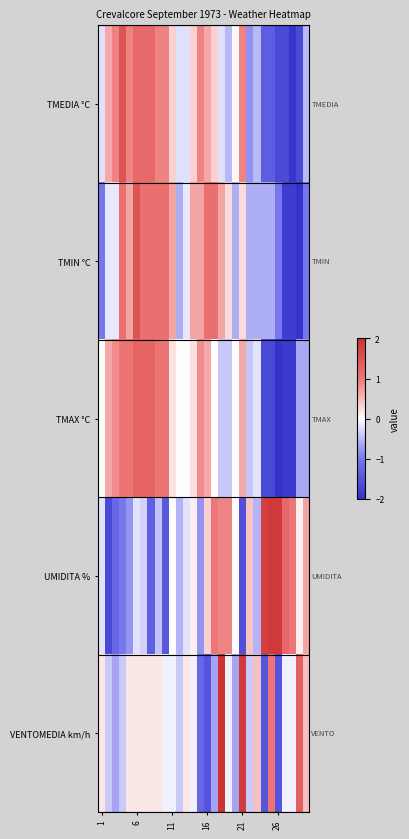

What is the maximum value shown in the chart?

3.6